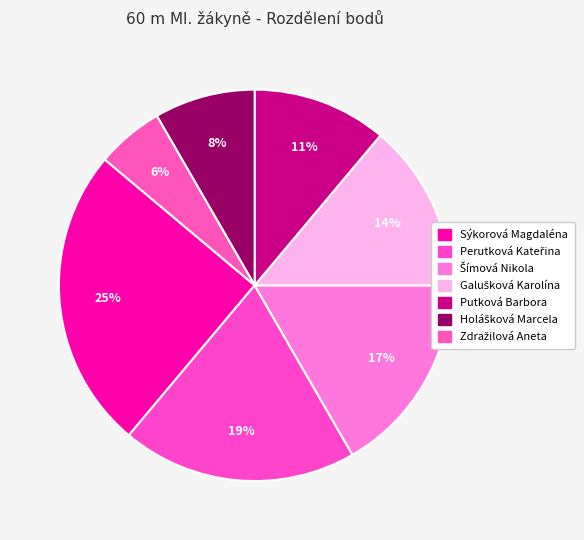

Does Sýkorová Magdaléna represent more than half of the total?

No